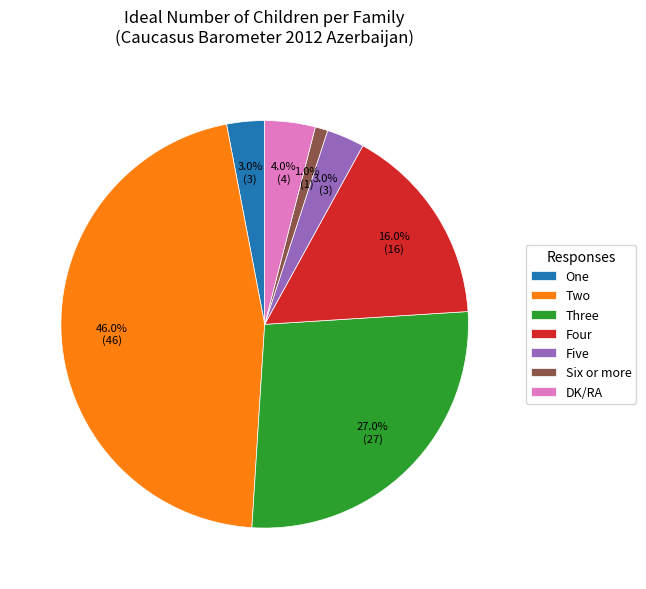

True or false: Four accounts for 16% of the total.

True